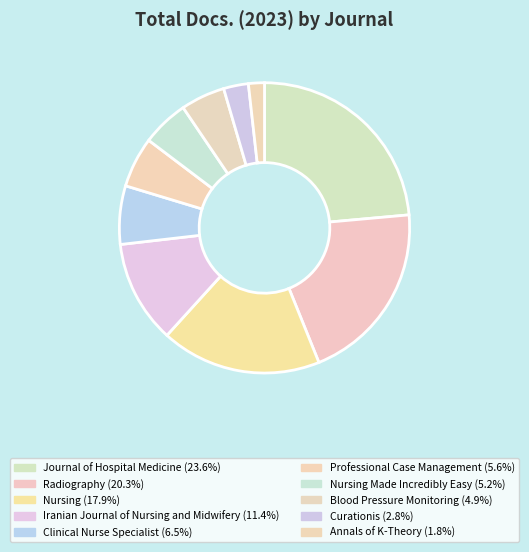

How many segments does this pie chart have?

10